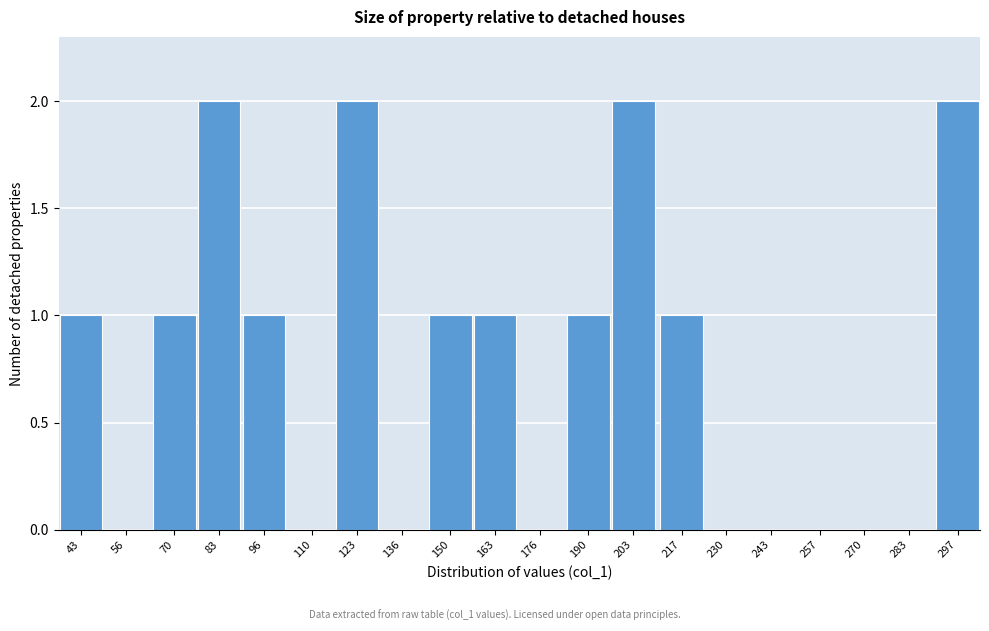

Reading right to left, transcribe all the data shown in this chart.

297=2	283=0	270=0	257=0	243=0	230=0	217=1	203=2	190=1	176=0	163=1	150=1	136=0	123=2	110=0	96=1	83=2	70=1	56=0	43=1